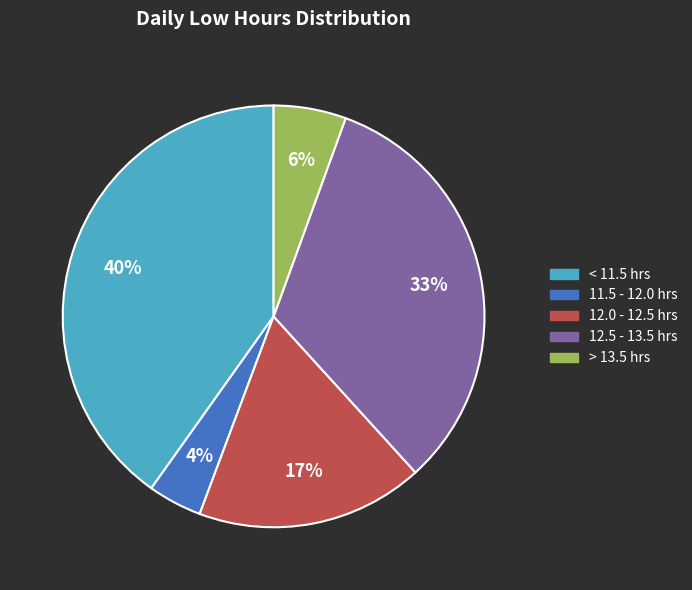

Between < 11.5 hrs and > 13.5 hrs, which is larger?

< 11.5 hrs